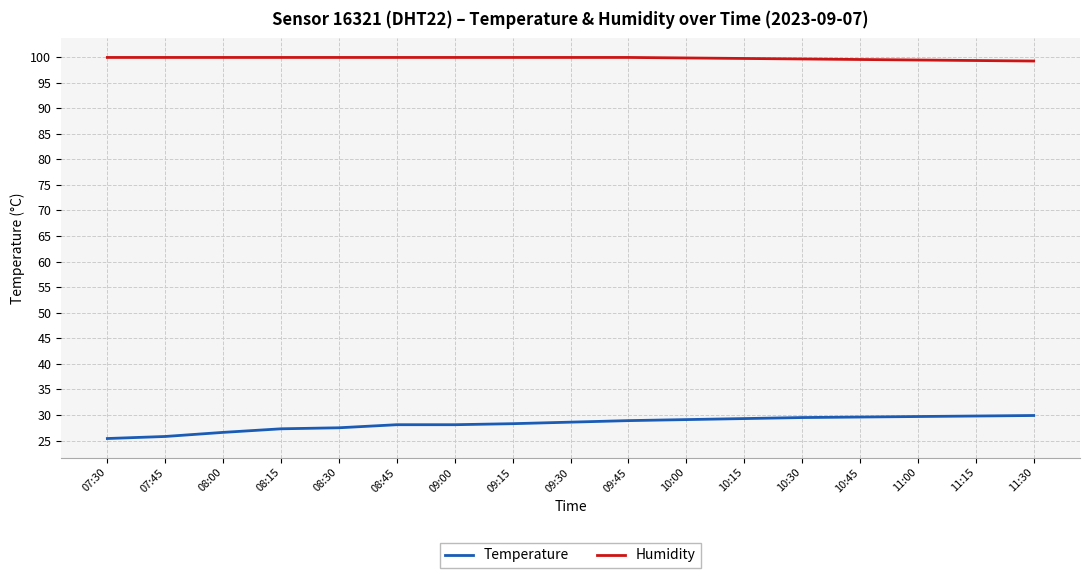

What is the spread (max minus min) of values at 11:15?

69.5